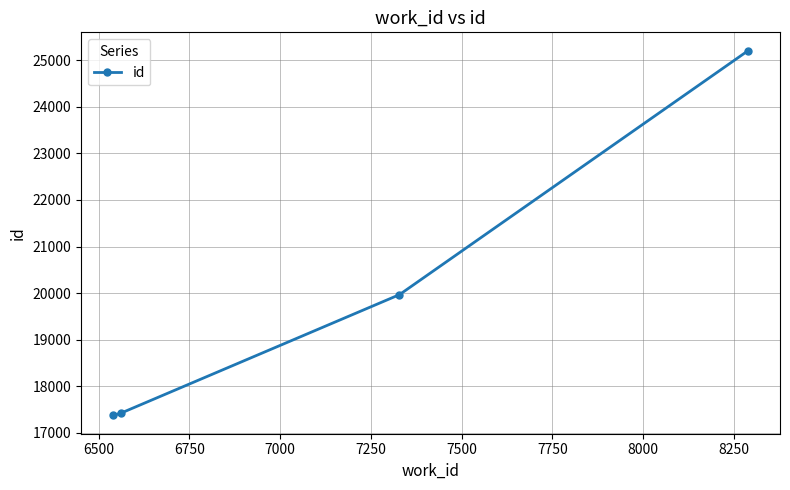

Is this an area chart (filled region under the line)?

No